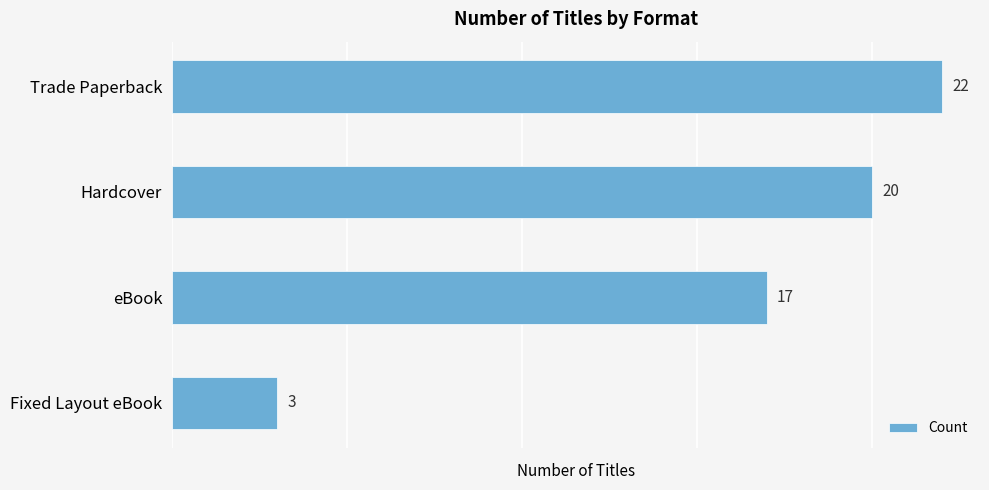

Reading top to bottom, list all the values displayed in this chart.

22	20	17	3